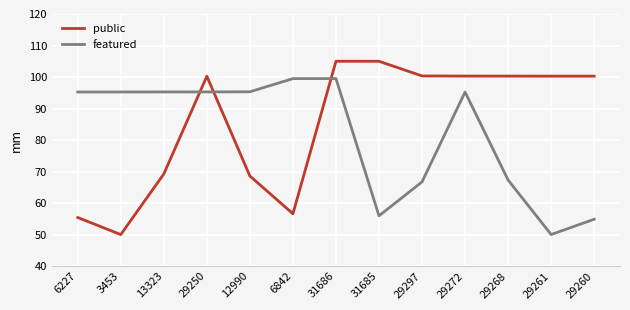

What is the difference between the second highest and minimum values in the public series?

55.0